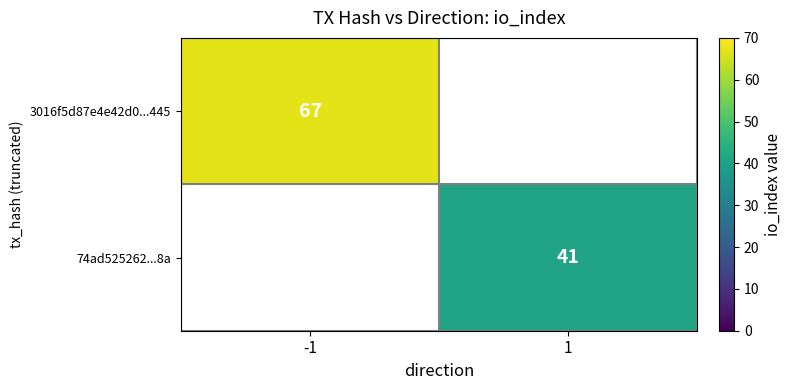

Which has a higher value, 1 or -1?

-1